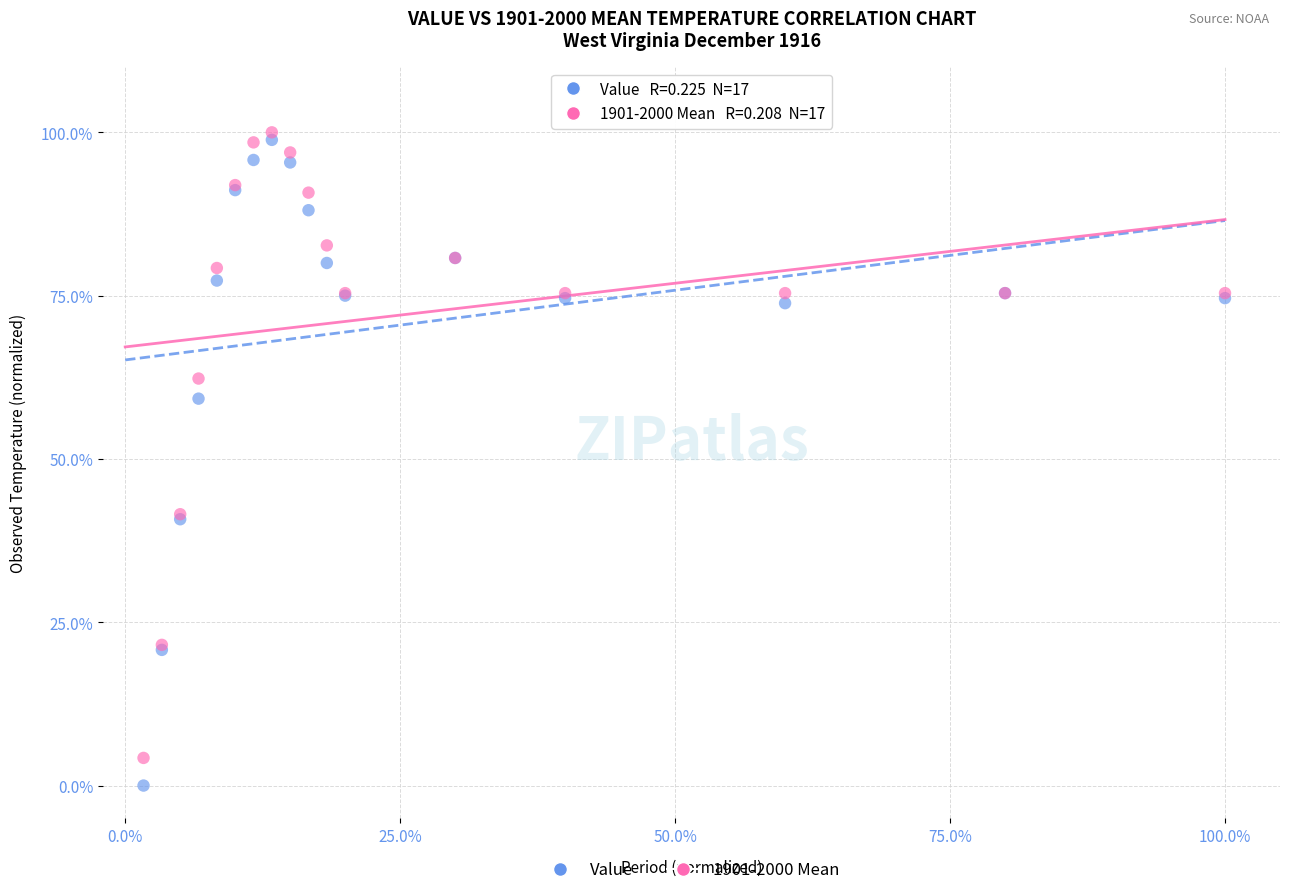

Which series reaches the maximum Y coordinate?

1901-2000 Mean